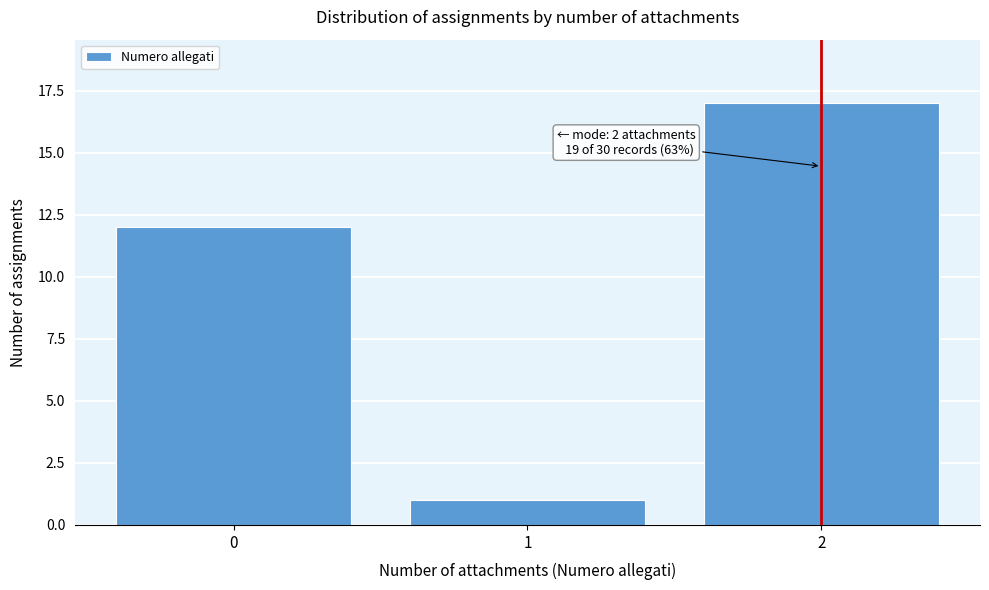

Reading left to right, list all the values displayed in this chart.

12	1	17